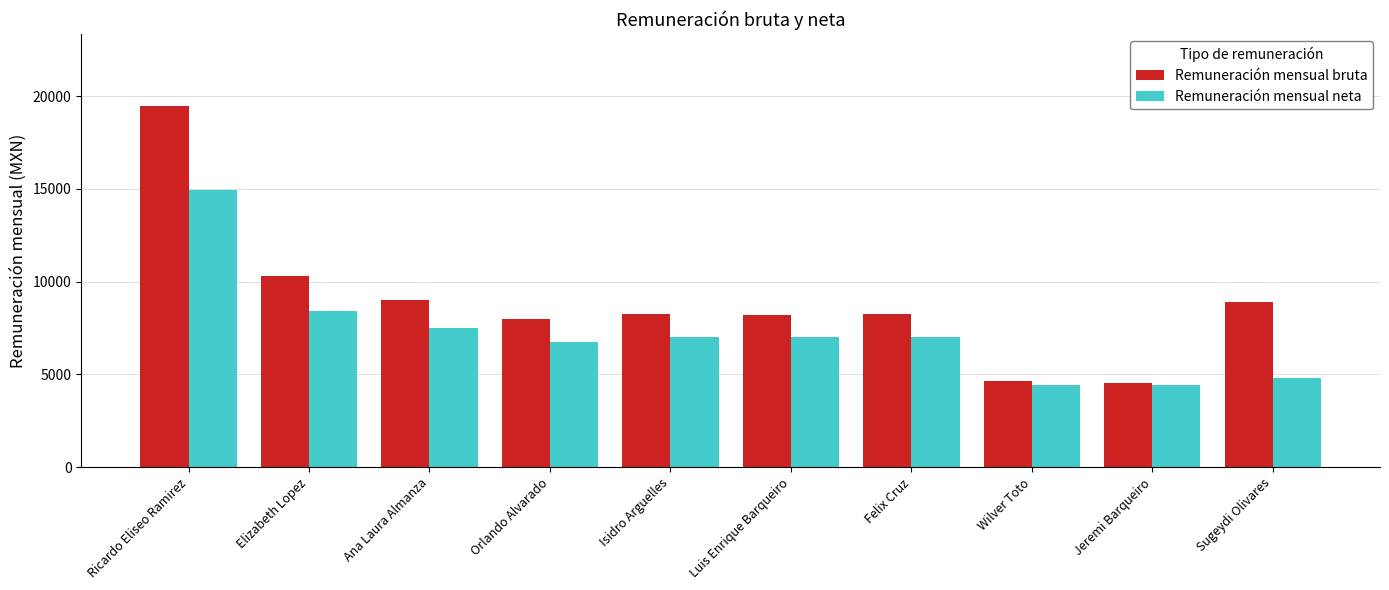

Which series has the largest total across all categories?

Remuneración mensual bruta